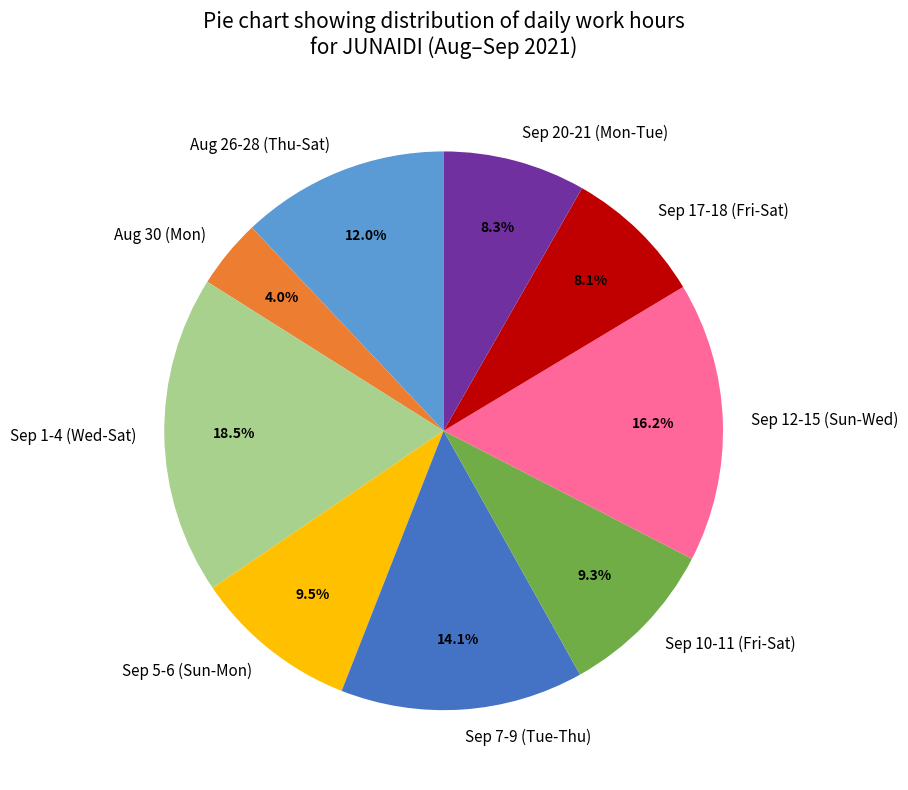

Which has a higher value, Sep 12-15 (Sun-Wed) or Sep 17-18 (Fri-Sat)?

Sep 12-15 (Sun-Wed)